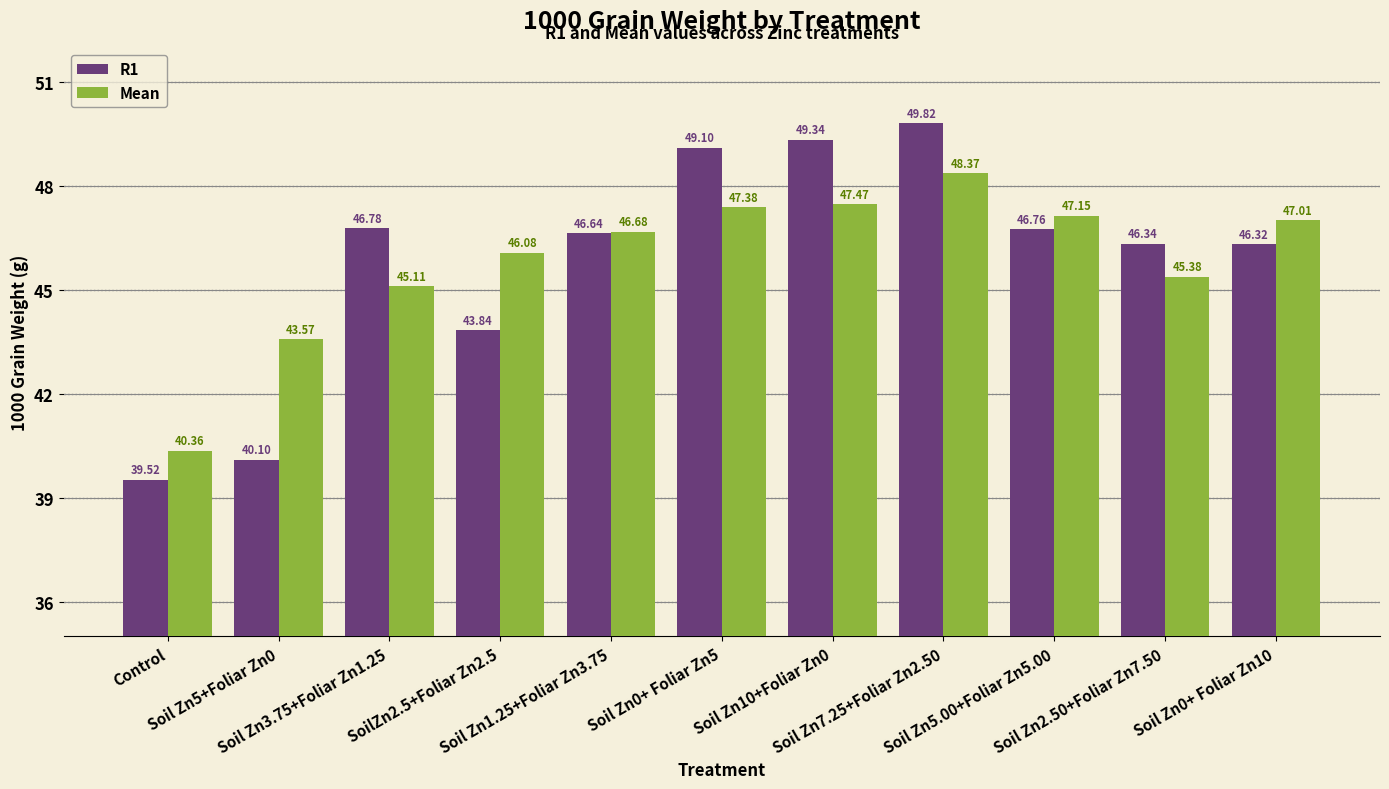

Which series has the largest range (max minus min)?

R1